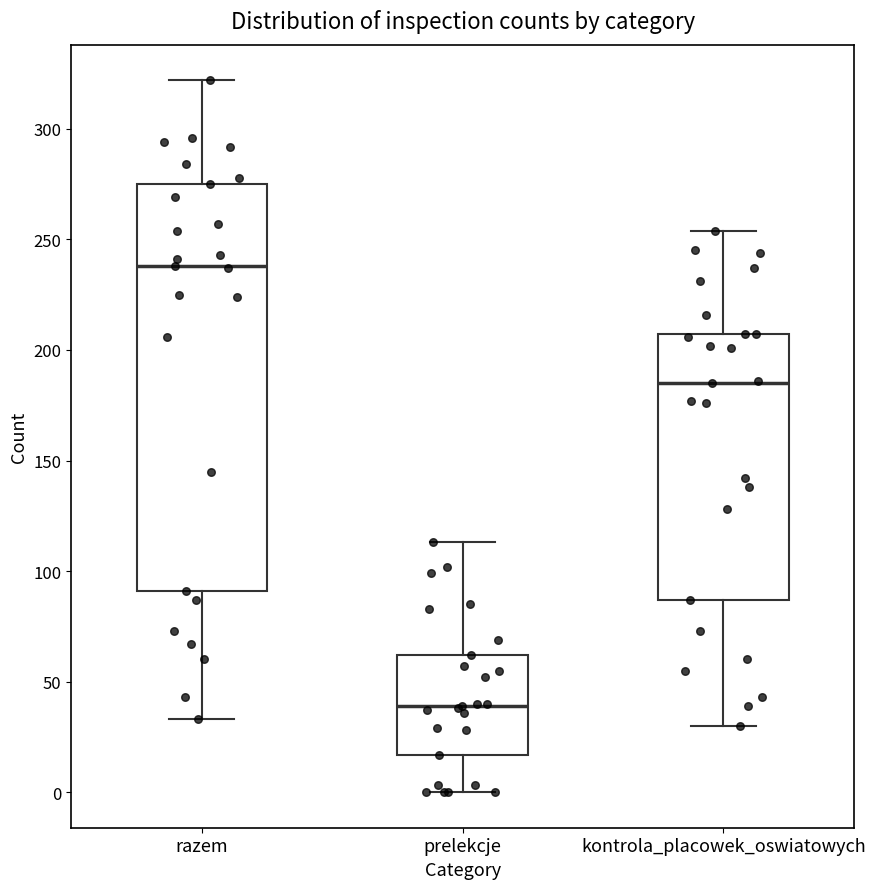

Which box is the tallest, from its lower edge to its upper edge?

razem